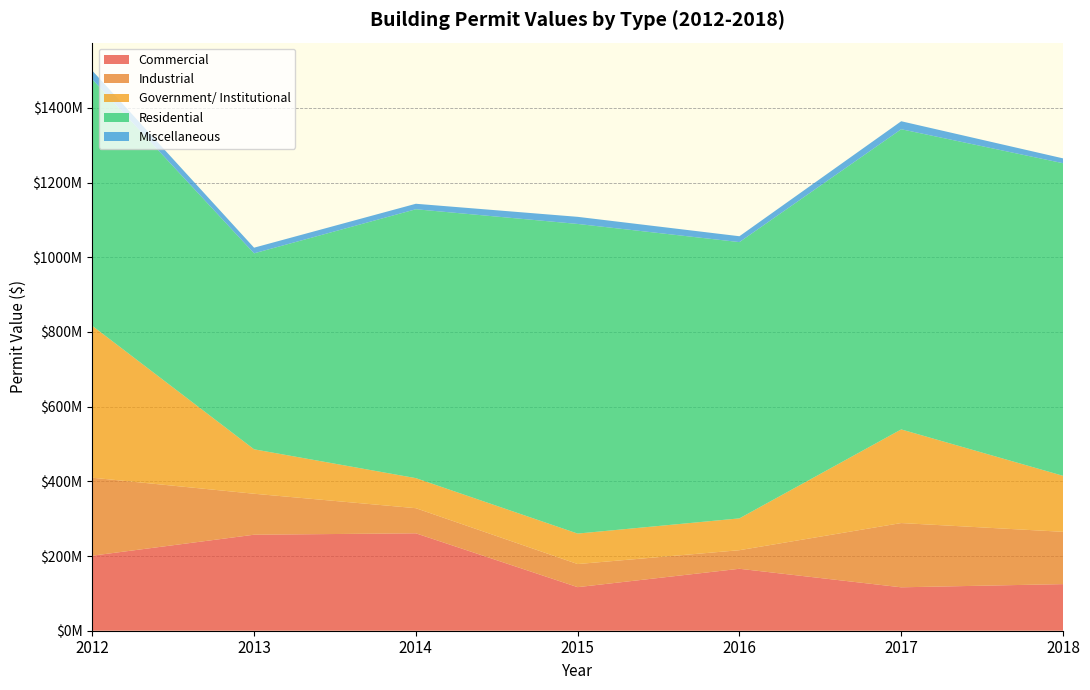

Reading right to left, what are all the values shown in this chart?

Commercial: 2018=124800222	2017=116251917	2016=165871501	2015=116647000	2014=260825549	2013=257054262	2012=200894646
Industrial: 2018=140016829	2017=172044198	2016=49724272	2015=61859947	2014=67250265	2013=109709073	2012=208806065
Government/ Institutional: 2018=149998645	2017=250696894	2016=85221749	2015=81609849	2014=80488837	2013=119004181	2012=406642636
Residential: 2018=836963130	2017=803770785	2016=739731994	2015=829052605	2014=719923093	2013=524715418	2012=659882166
Miscellaneous: 2018=12978303	2017=21381624	2016=15688230	2015=19023446	2014=14704961	2013=15105824	2012=23401881